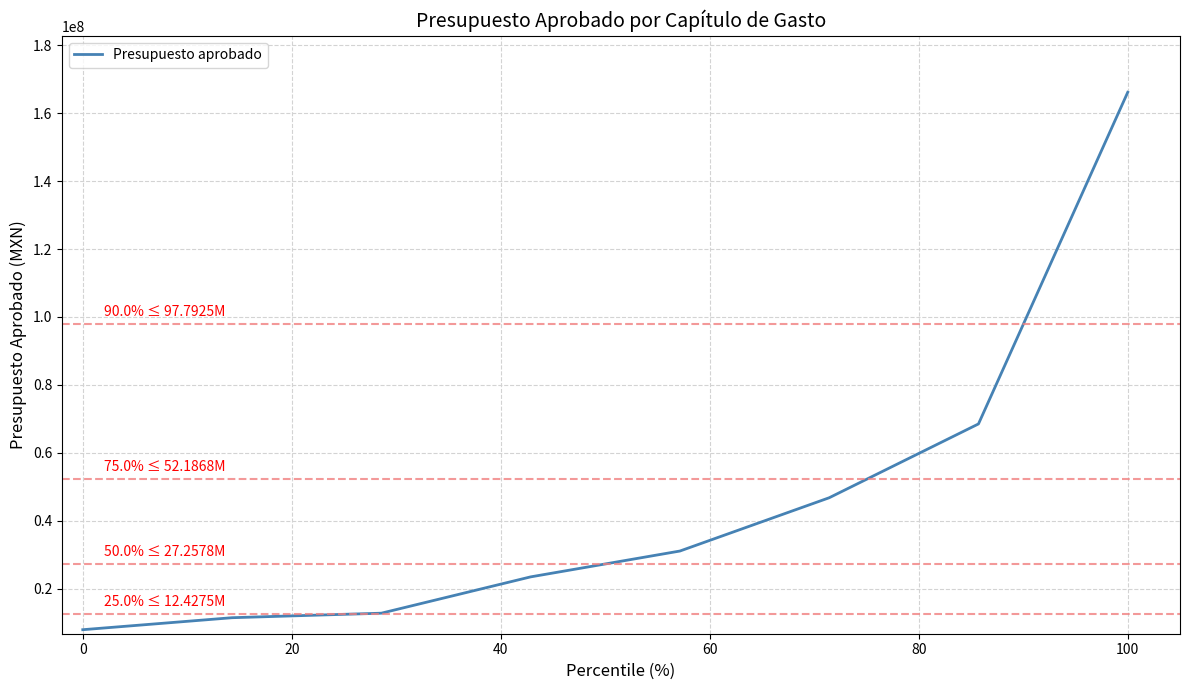

Reading right to left, extract all data points from this chart.

166159501	68492345	46751588	31062944	23452576	12760123	11429821	7899133